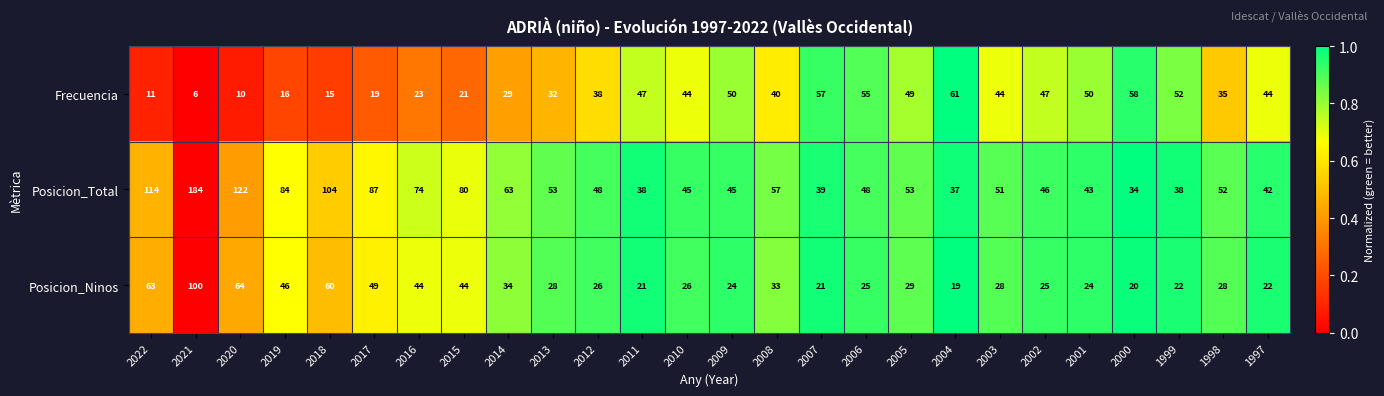

Is the value of Posicion_Ninos at 2014 greater than the value of Posicion_Total at 2019?

No